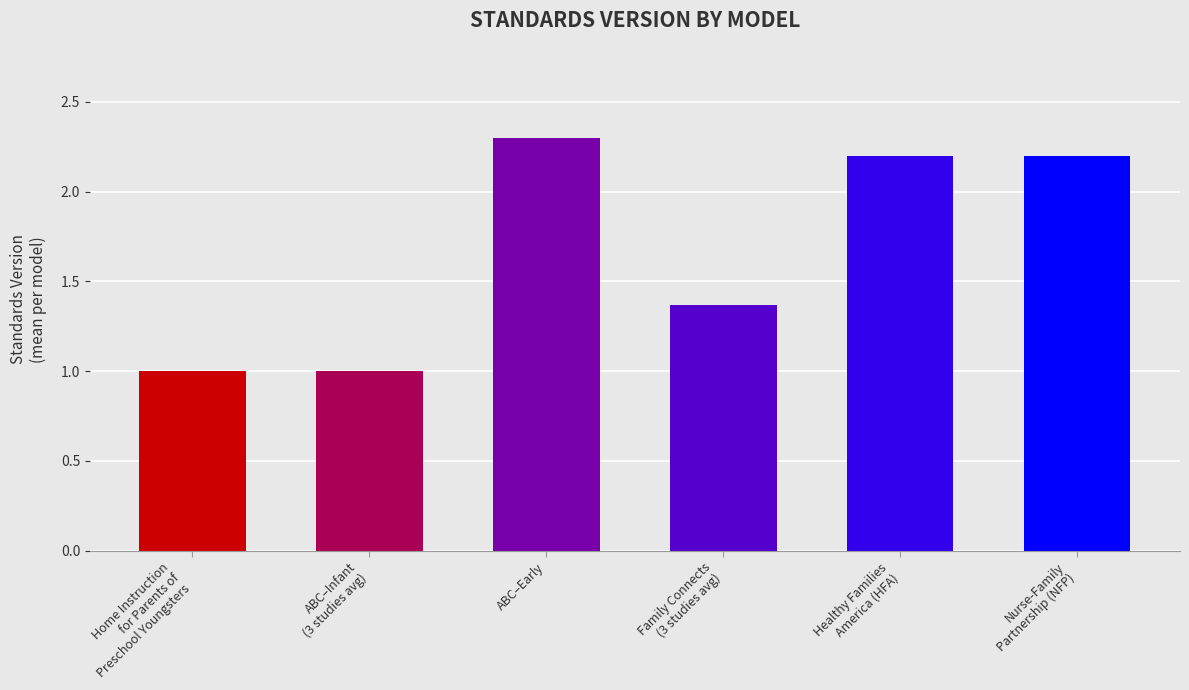

What is the greatest value displayed?

2.3